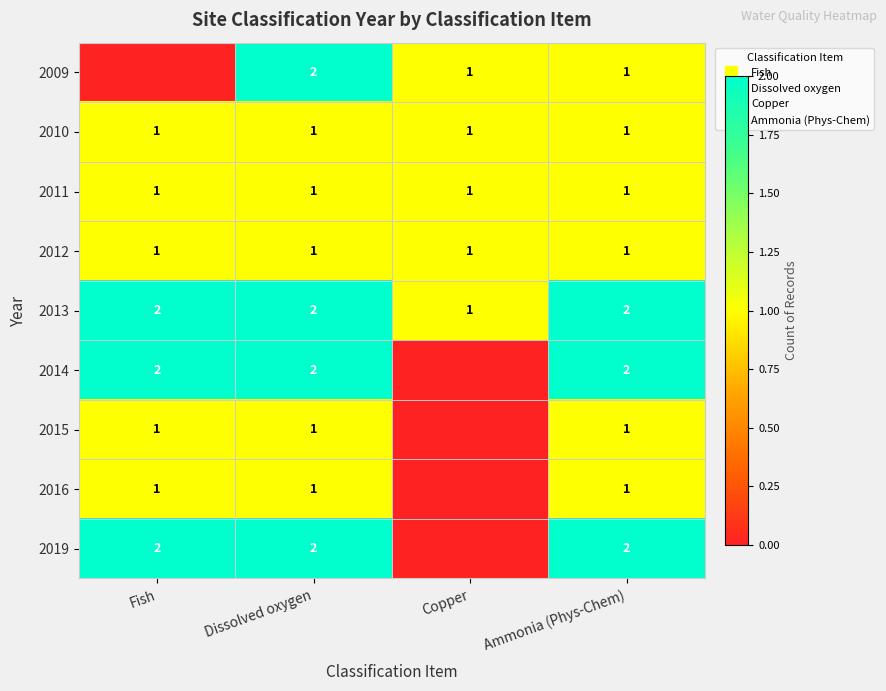

How many series are shown in this chart?

9